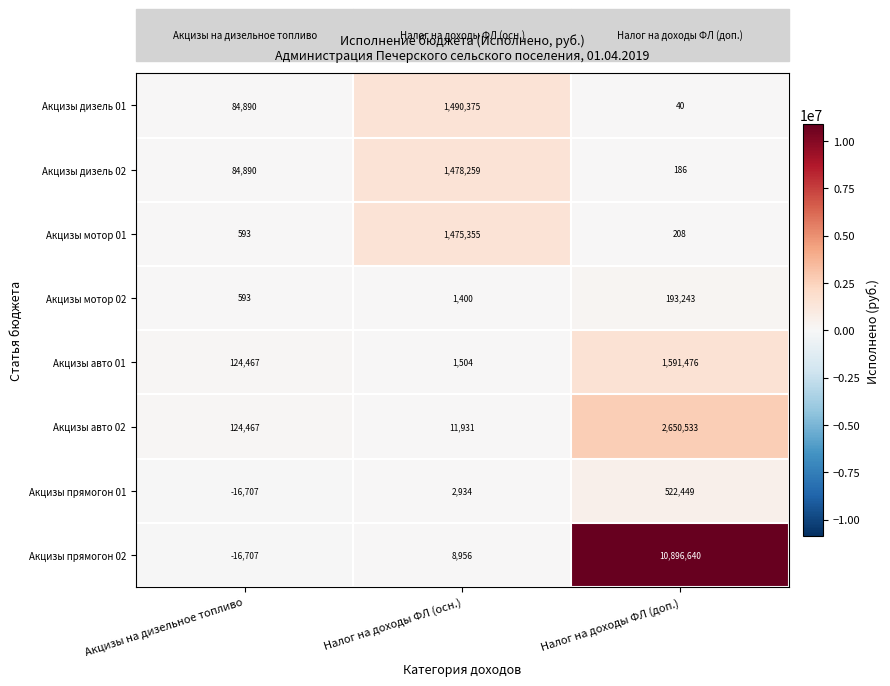

Count the number of data series in this chart.

8